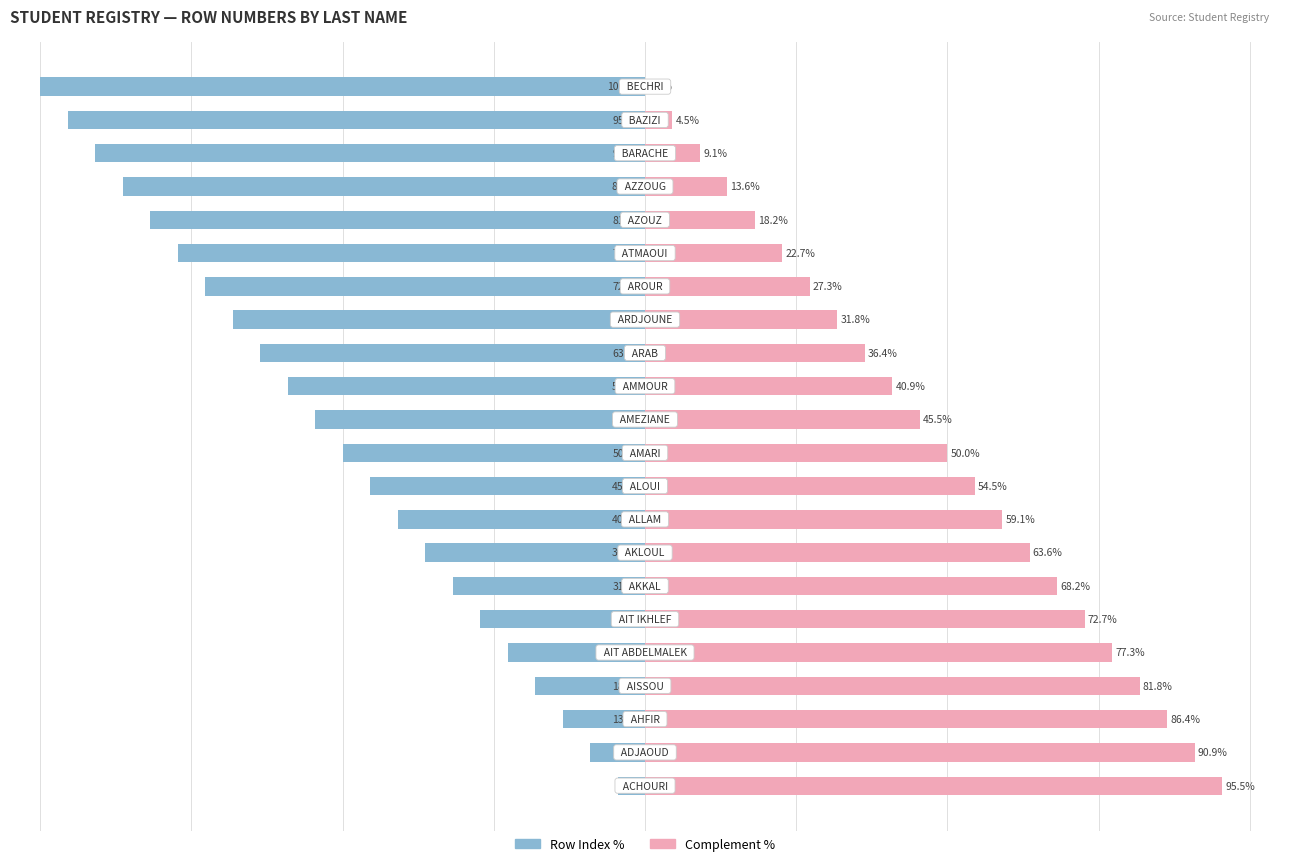

Are the bars grouped side by side (vs. stacked)?

Yes